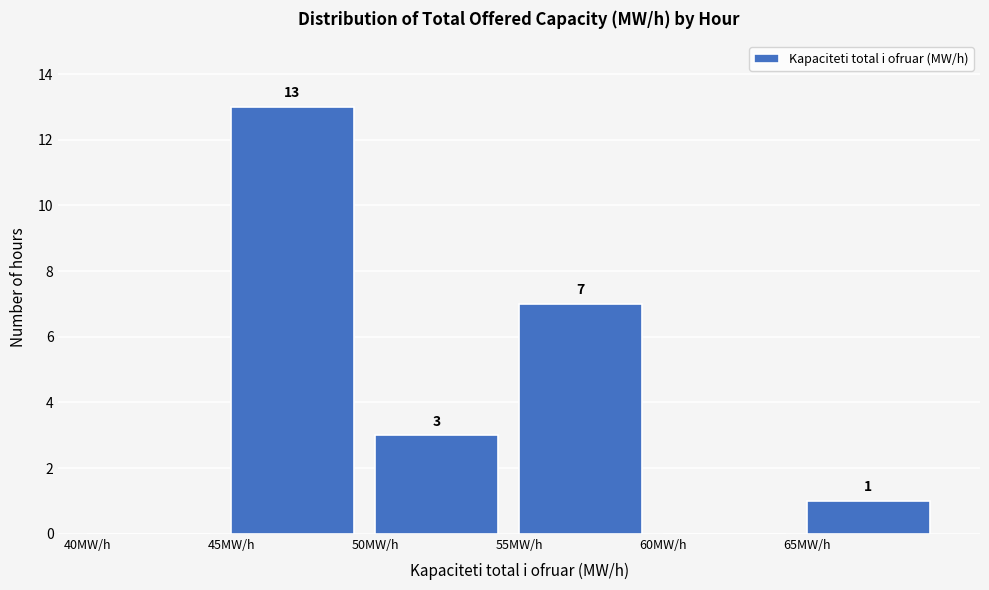

Over which range of the x-axis is the bar tallest?

45 to 50